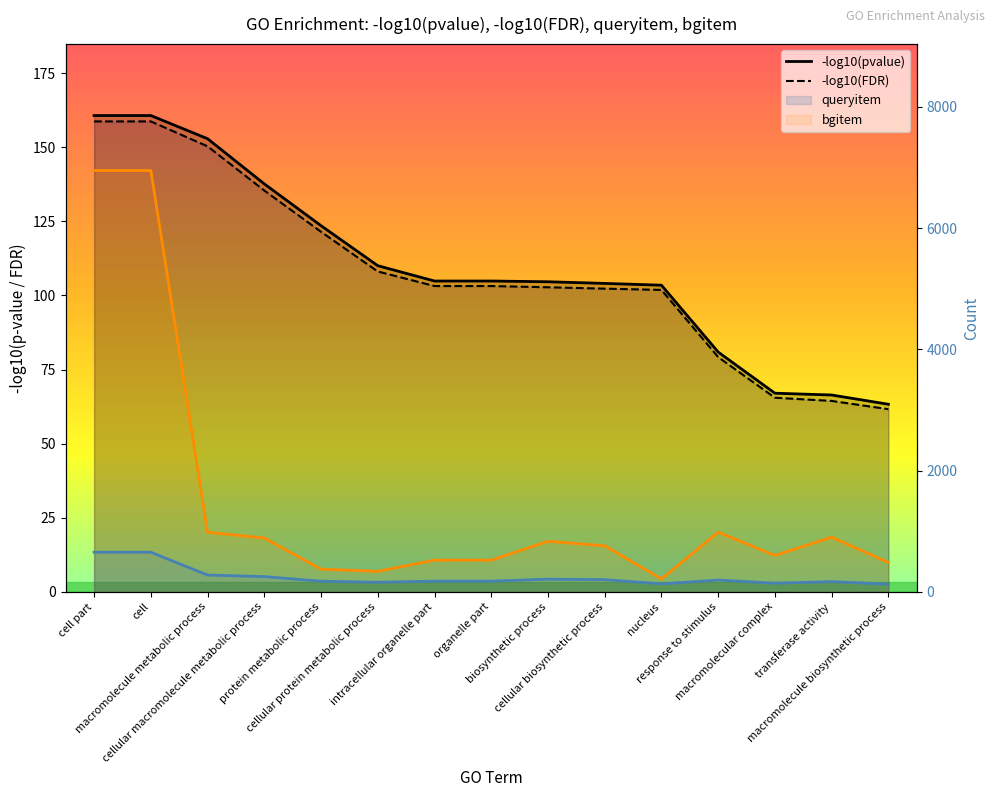

Reading right to left, extract all data points from this chart.

-log10(pvalue): macromolecule biosynthetic process=63.3	transferase activity=66.4	macromolecular complex=67.0	response to stimulus=80.9	nucleus=103.4	cellular biosynthetic process=104.0	biosynthetic process=104.6	organelle part=104.9	intracellular organelle part=104.9	cellular protein metabolic process=110.0	protein metabolic process=123.5	cellular macromolecule metabolic process=137.6	macromolecule metabolic process=152.9	cell=160.7	cell part=160.7
-log10(FDR): macromolecule biosynthetic process=61.6	transferase activity=64.4	macromolecular complex=65.5	response to stimulus=79.2	nucleus=101.9	cellular biosynthetic process=102.3	biosynthetic process=102.7	organelle part=103.2	intracellular organelle part=103.2	cellular protein metabolic process=108.1	protein metabolic process=121.5	cellular macromolecule metabolic process=135.4	macromolecule metabolic process=150.3	cell=158.7	cell part=158.7
queryitem: macromolecule biosynthetic process=126.0	transferase activity=168.0	macromolecular complex=142.0	response to stimulus=194.0	nucleus=131.0	cellular biosynthetic process=201.0	biosynthetic process=209.0	organelle part=176.0	intracellular organelle part=176.0	cellular protein metabolic process=157.0	protein metabolic process=175.0	cellular macromolecule metabolic process=251.0	macromolecule metabolic process=277.0	cell=653.0	cell part=653.0
bgitem: macromolecule biosynthetic process=485.0	transferase activity=902.0	macromolecular complex=601.0	response to stimulus=985.0	nucleus=212.0	cellular biosynthetic process=760.0	biosynthetic process=834.0	organelle part=523.0	intracellular organelle part=523.0	cellular protein metabolic process=338.0	protein metabolic process=374.0	cellular macromolecule metabolic process=888.0	macromolecule metabolic process=983.0	cell=6952.0	cell part=6952.0